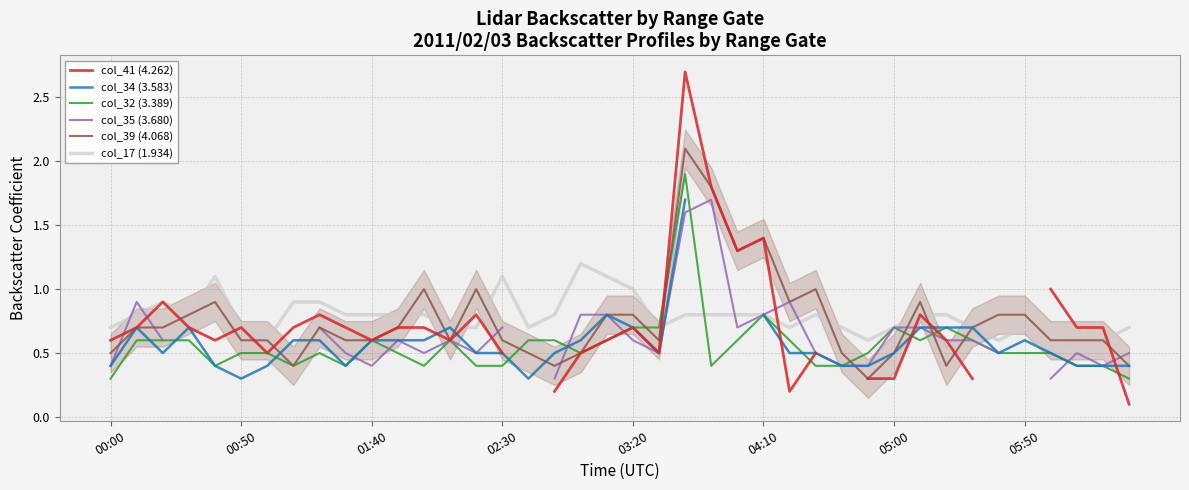

What is the sum of the col_35 (3.680) values at 36 and 23?

2.0